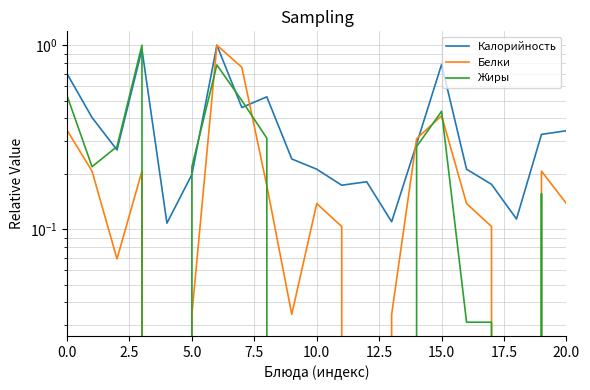

How many interior local valleys does the Жиры series have?

3